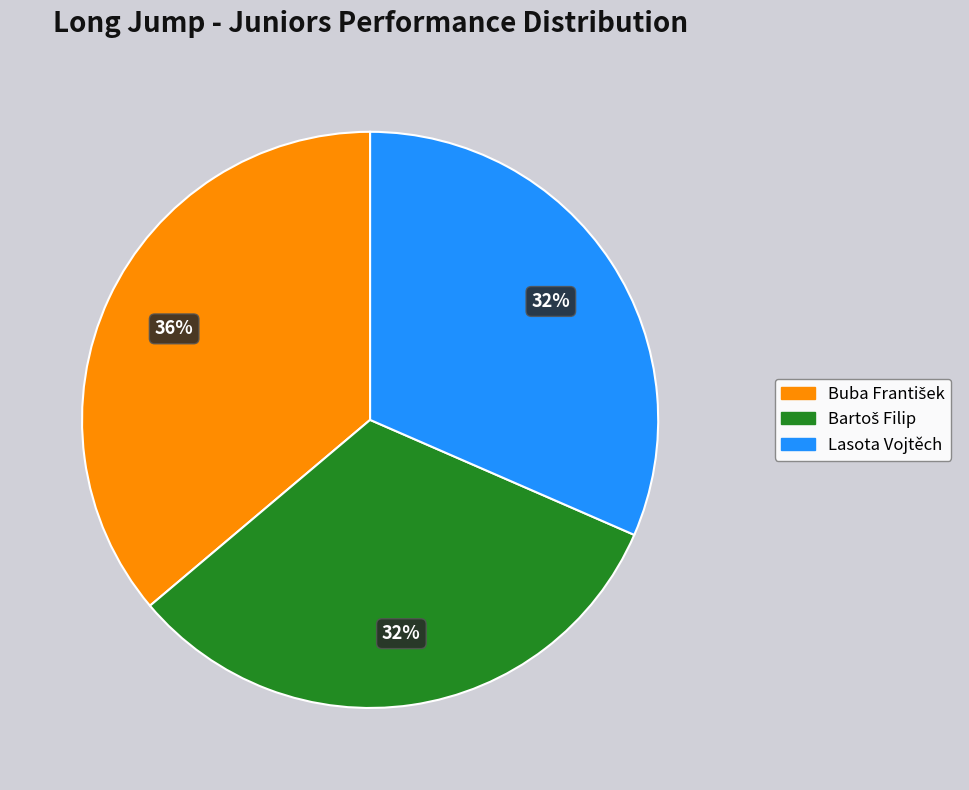

Is it true that Lasota Vojtěch is 41% of the pie?

False